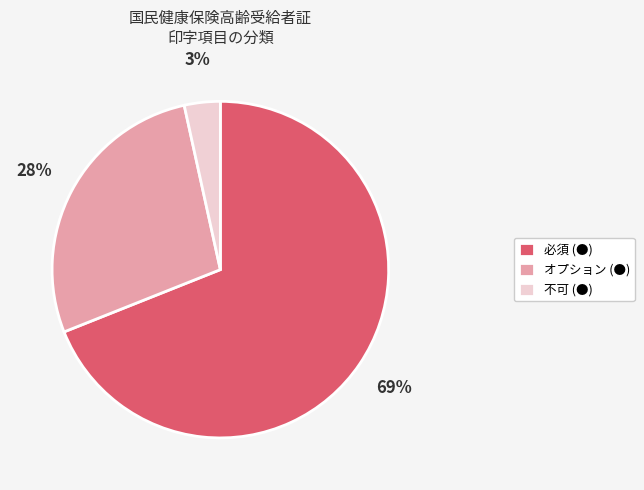

How many segments does this pie chart have?

3